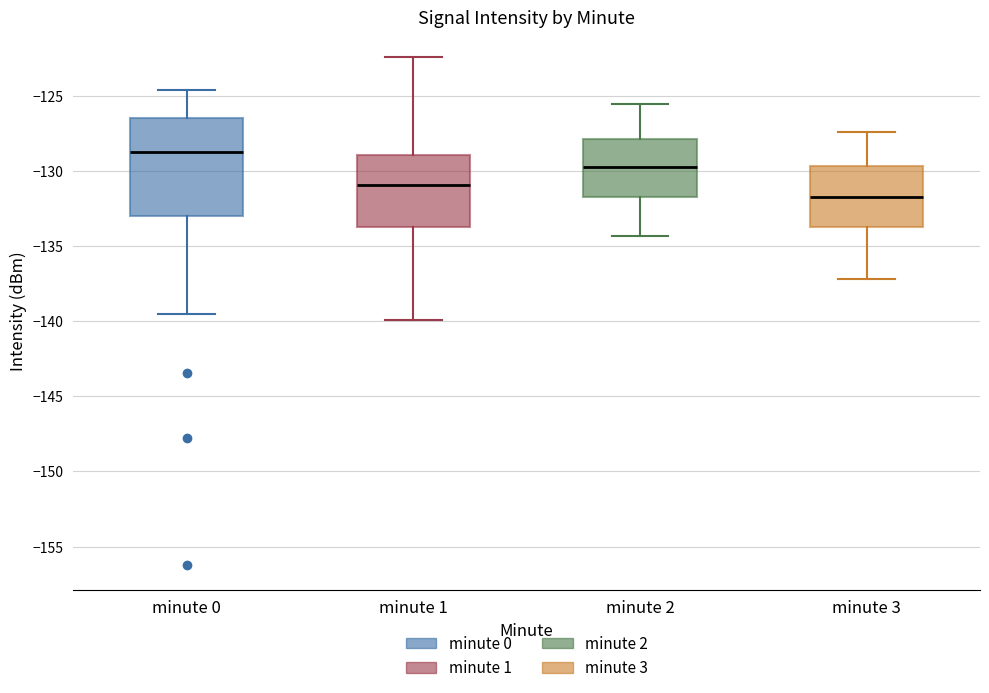

Reading left to right, transcribe this box plot: for each box, give where its median line is, the range the box spans, and where its two whiskers end, as read against the y-axis. The values are not printed on the chart, so give them approximately, as read against the axis.

minute 0: median -128.5, box -133.0 to -126.5, whiskers -139.5 to -124.5
minute 1: median -131.0, box -133.5 to -129.0, whiskers -140.0 to -122.5
minute 2: median -129.5, box -131.5 to -128.0, whiskers -134.5 to -125.5
minute 3: median -131.5, box -133.5 to -129.5, whiskers -137.0 to -127.5